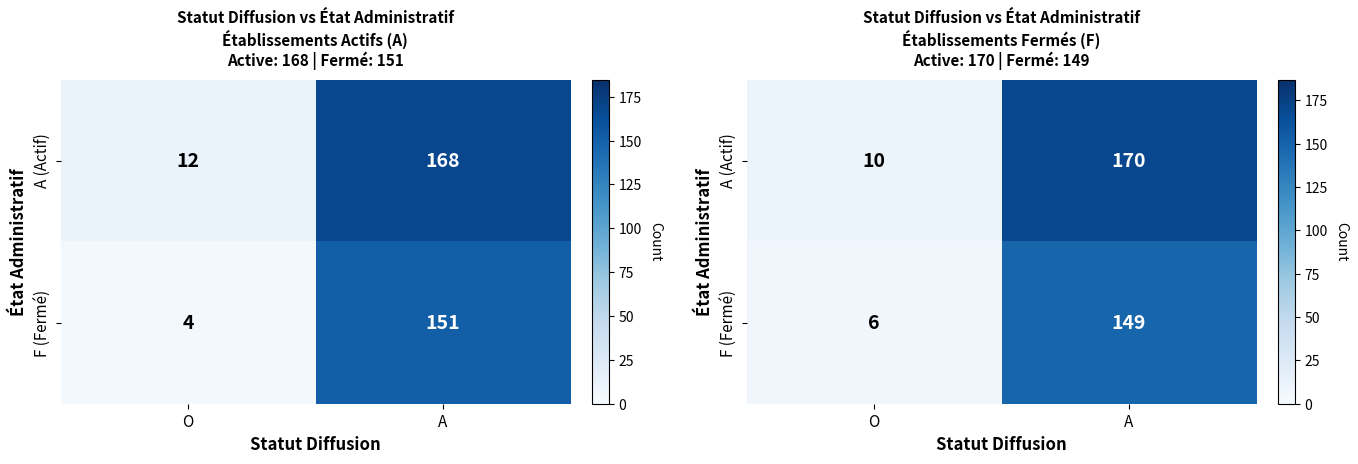

Between O and A, which is larger?

A